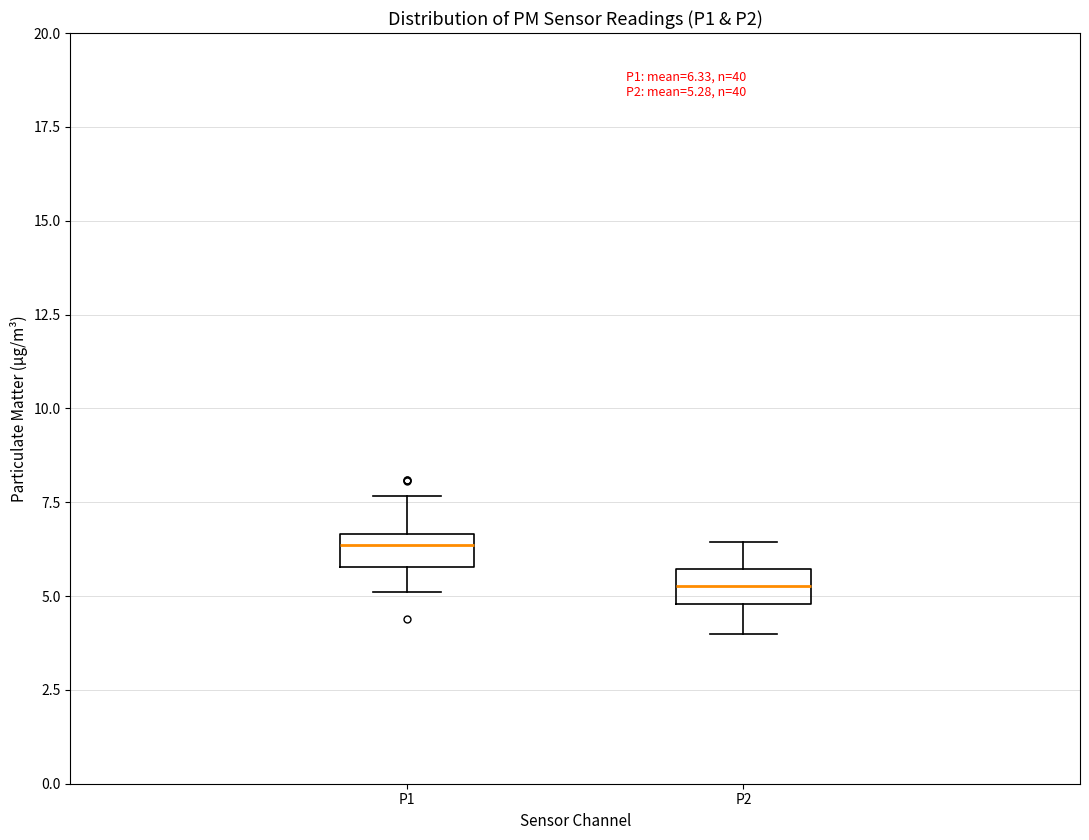

Which box has the highest median line?

P1